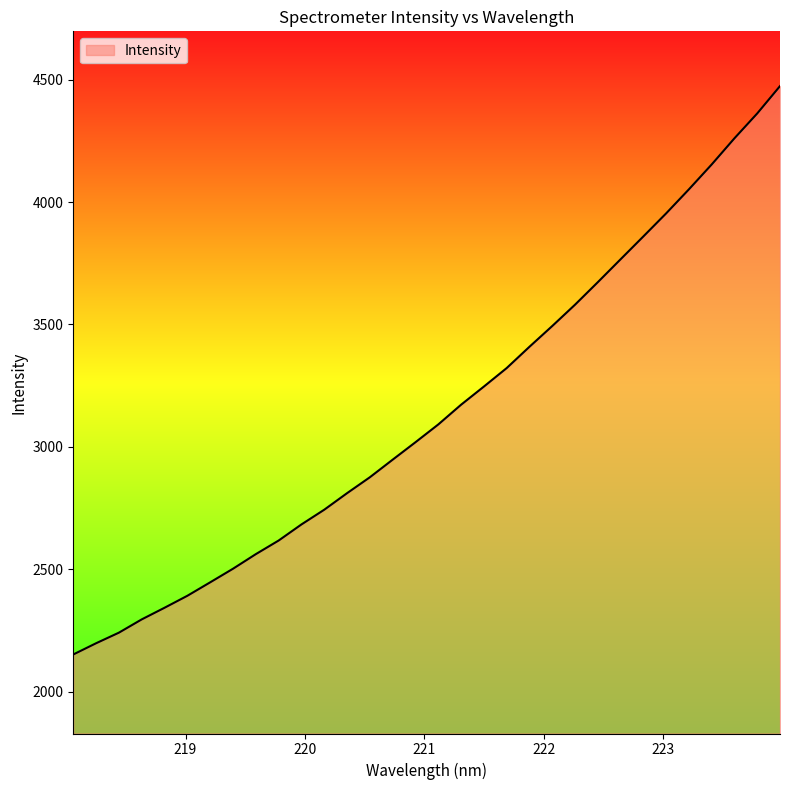

What is the minimum value shown in the chart?

2152.0